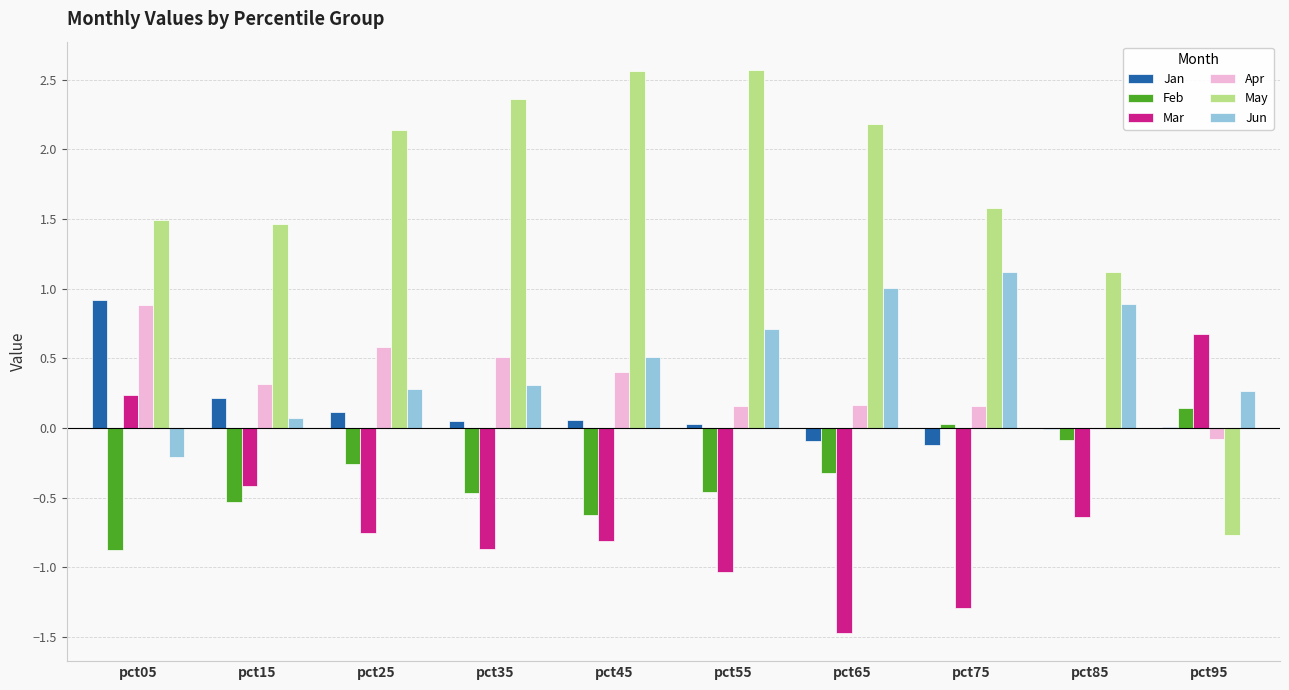

Which series has the largest total across all categories?

May